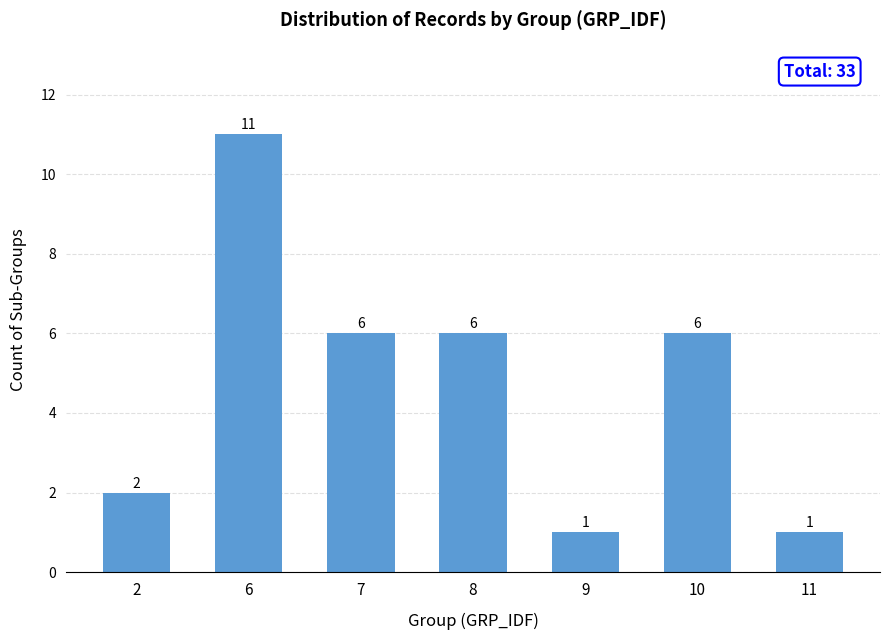

Does the chart contain any negative values?

No